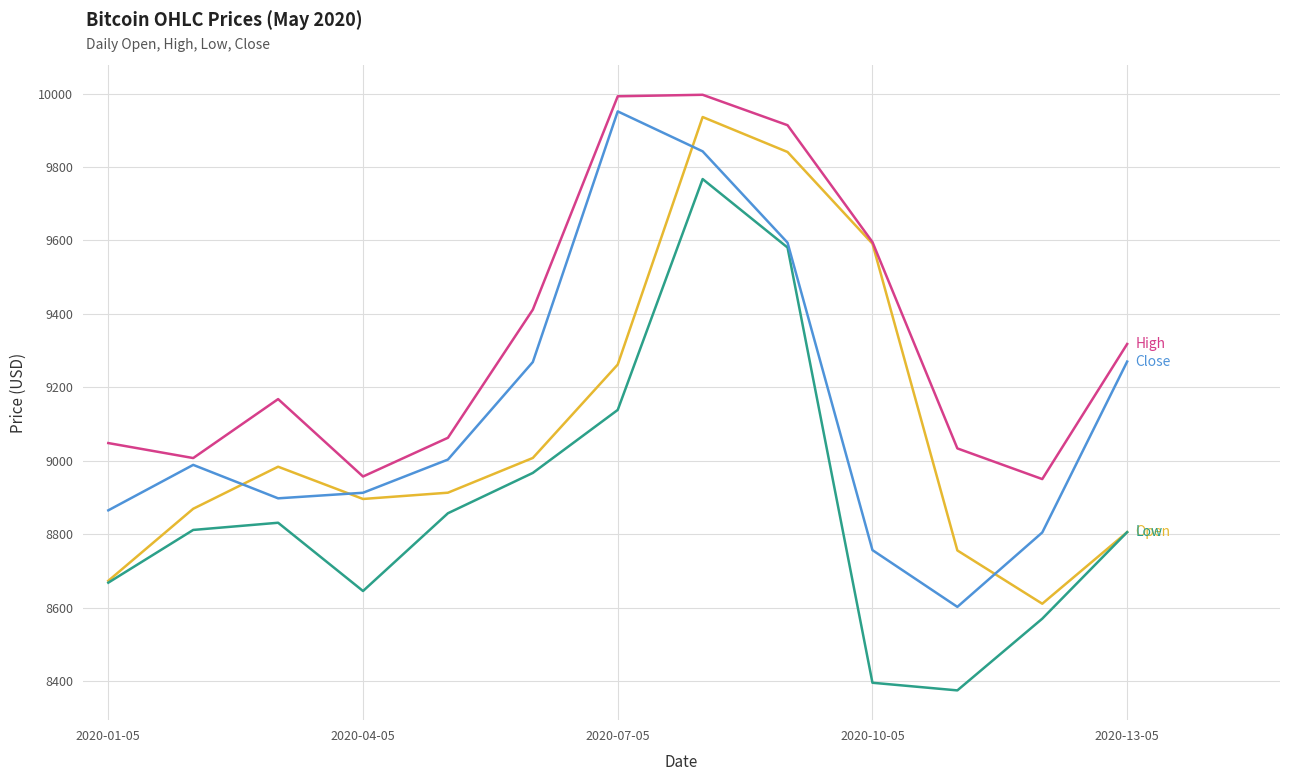

What is the greatest value displayed?

9996.7